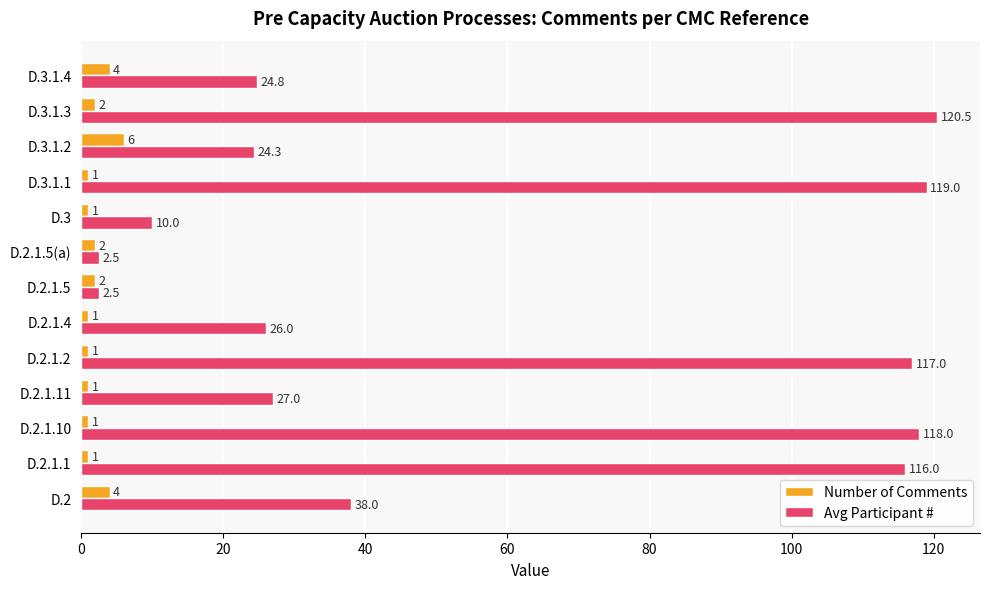

At which label is Avg Participant # closest to 61?

D.2